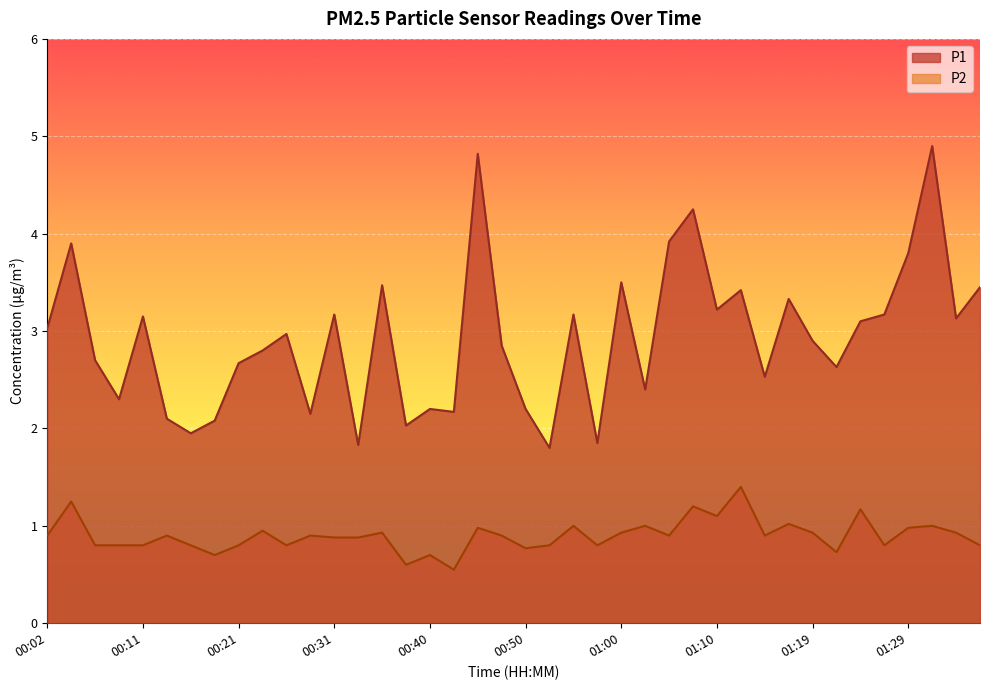

The value of P1 at 00:02 is 3.0. True or false?

True